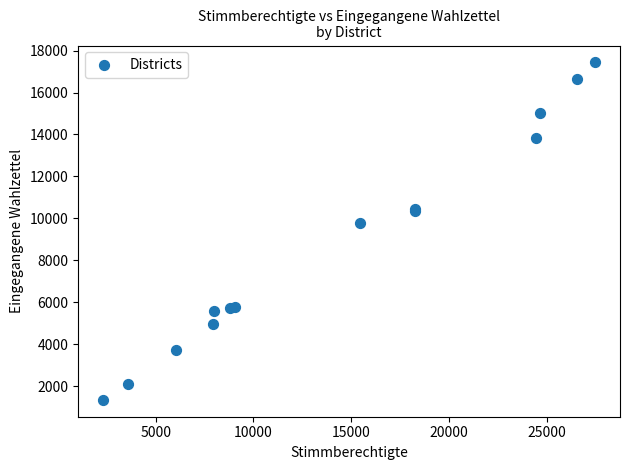

What Y value in the scatter plot is closest to 9389?

9777